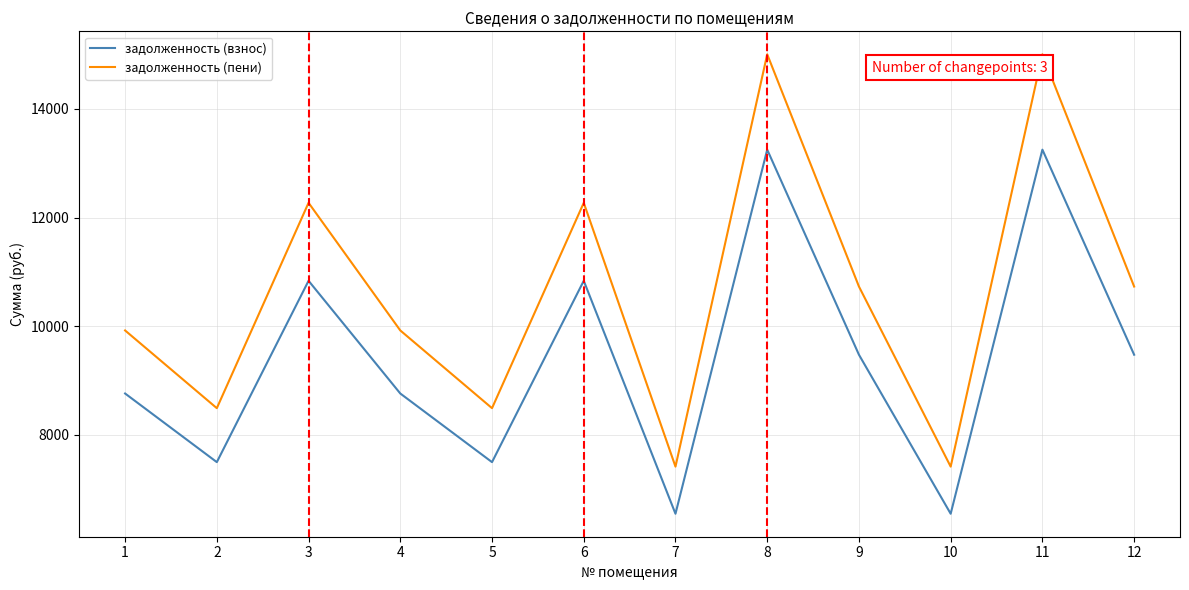

True or false: задолженность (пени) and задолженность (взнос) cross at least once.

False